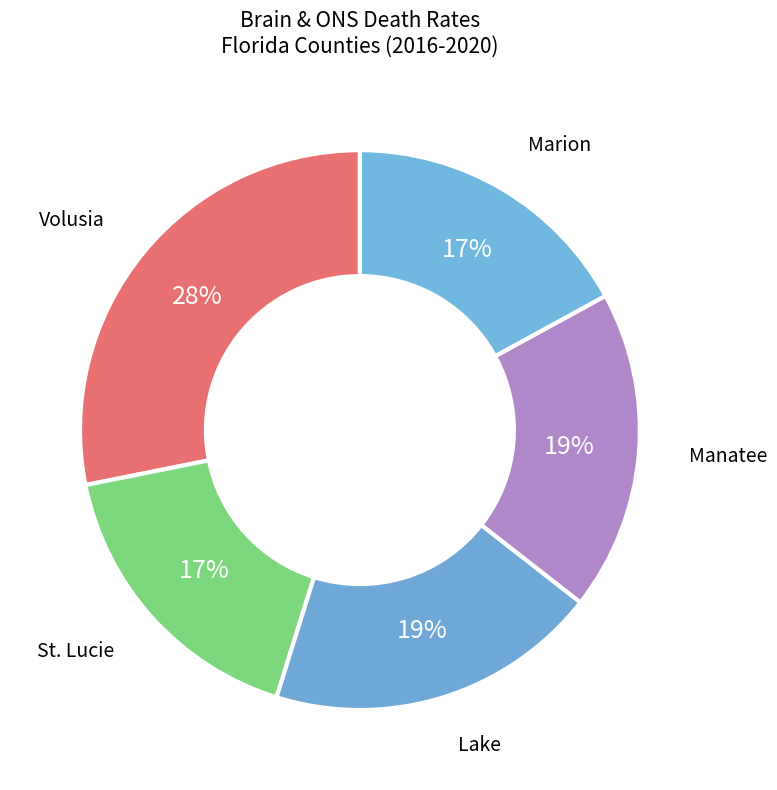

How many segments does this pie chart have?

5